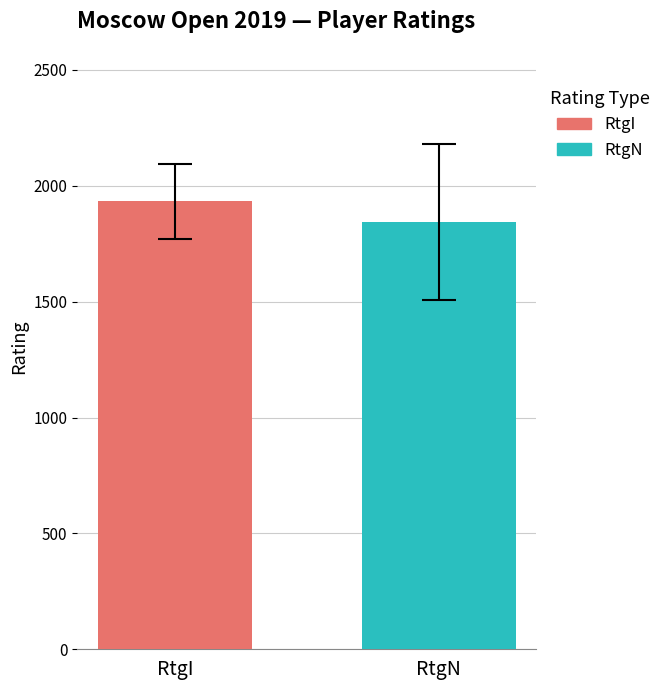

What is the maximum value for RtgN?

1844.5